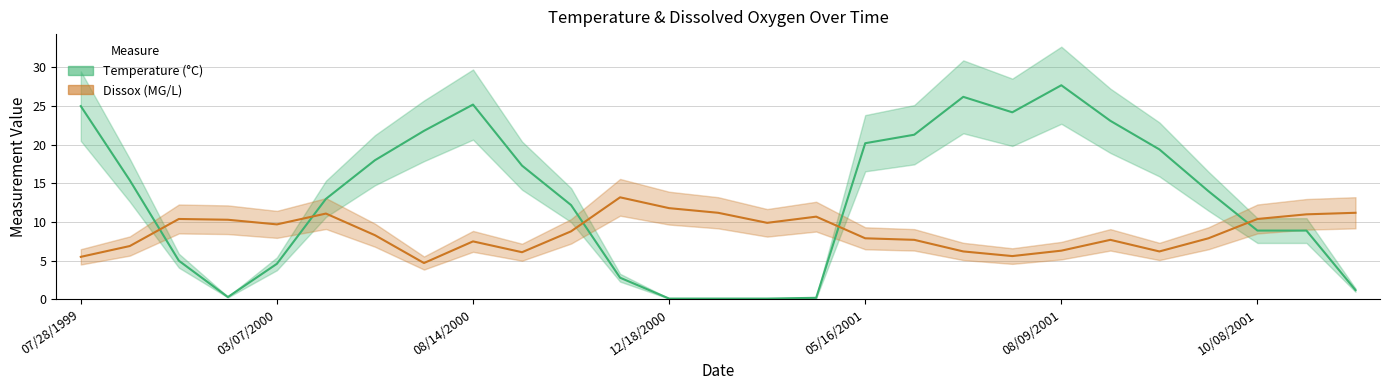

What is the sum of all Dissox values?

234.2